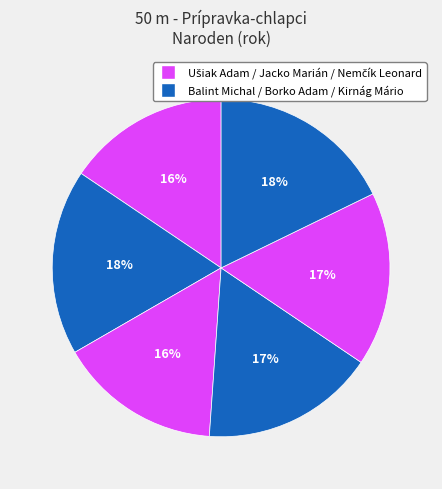

How many slices are in this pie chart?

6